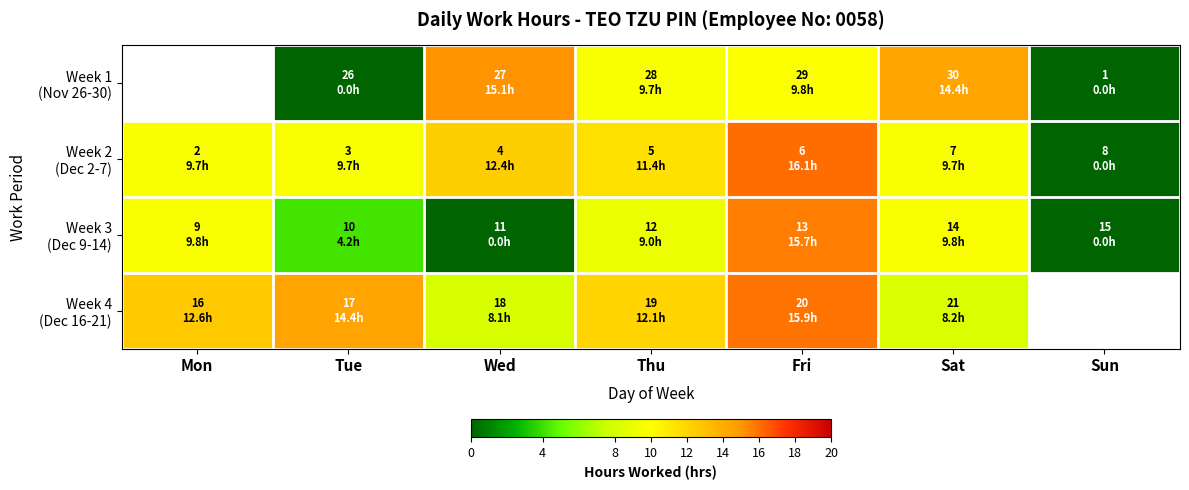

The value of Week 2 (Dec 2-7) at Sat is 9.7. True or false?

True